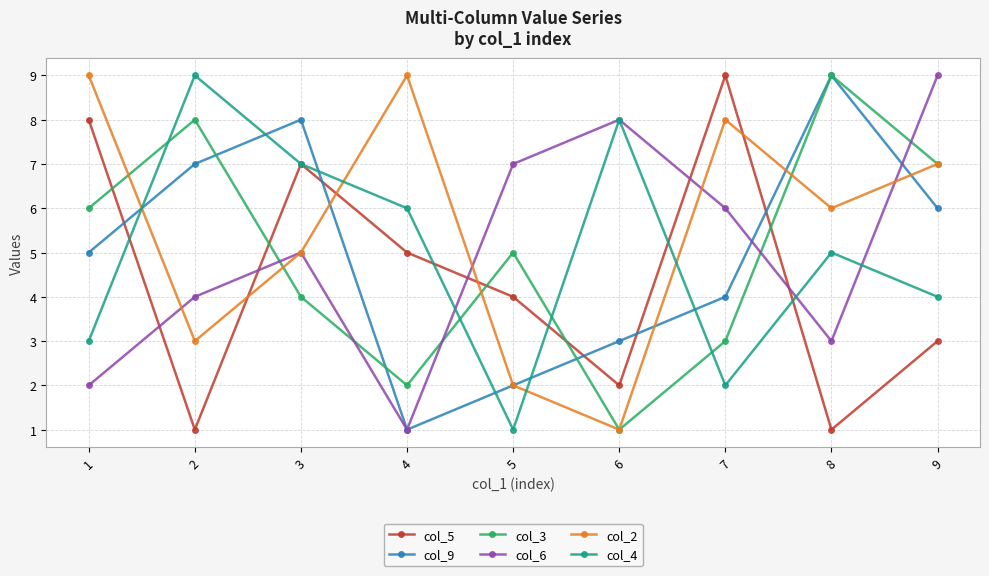

Which series ends up on top after the final intersection of col_5 and col_9?

col_9